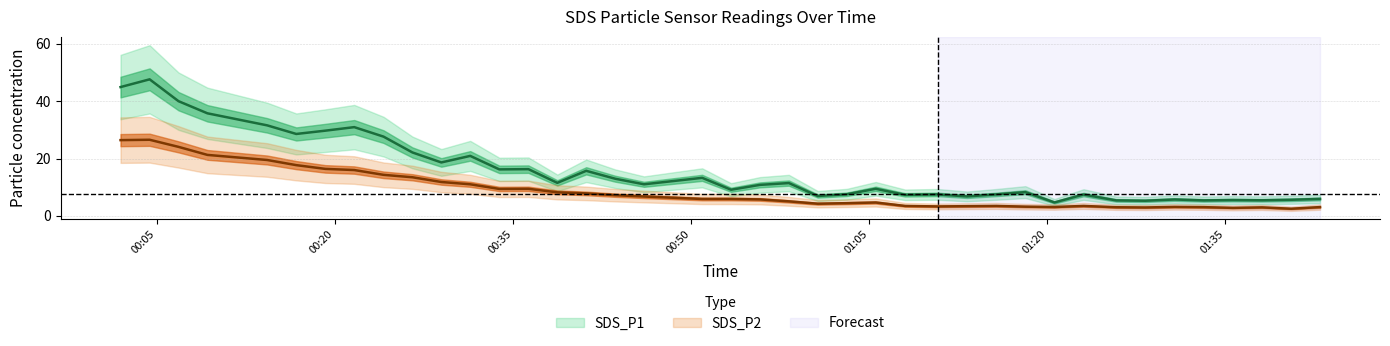

How many data points in SDS_P2 are less than 5?

18